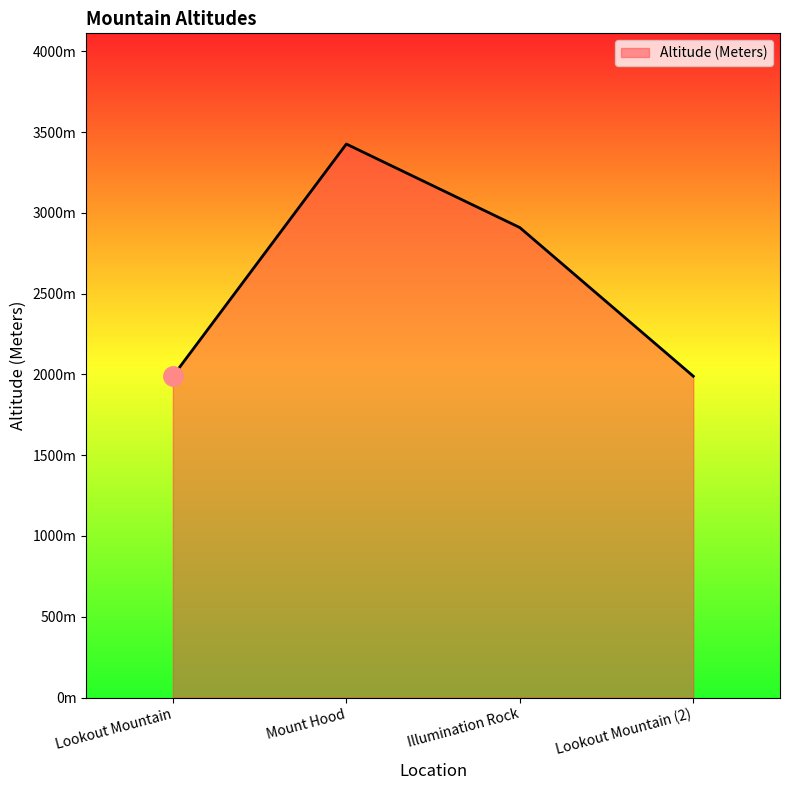

Reading left to right, what are all the values shown in this chart?

Lookout Mountain=1989	Mount Hood=3426	Illumination Rock=2909	Lookout Mountain (2)=1989